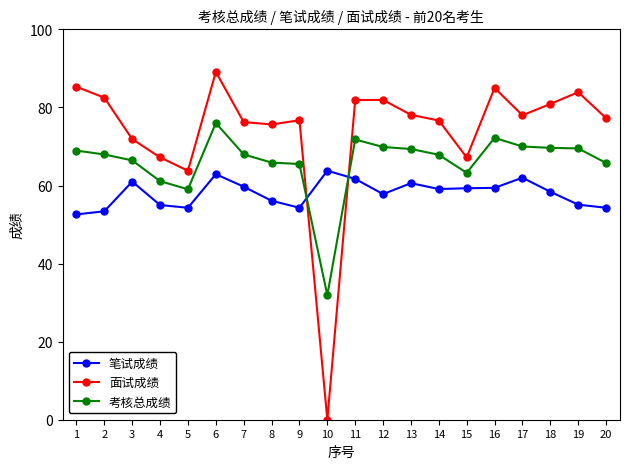

Does the chart display data point markers on the line(s)?

Yes